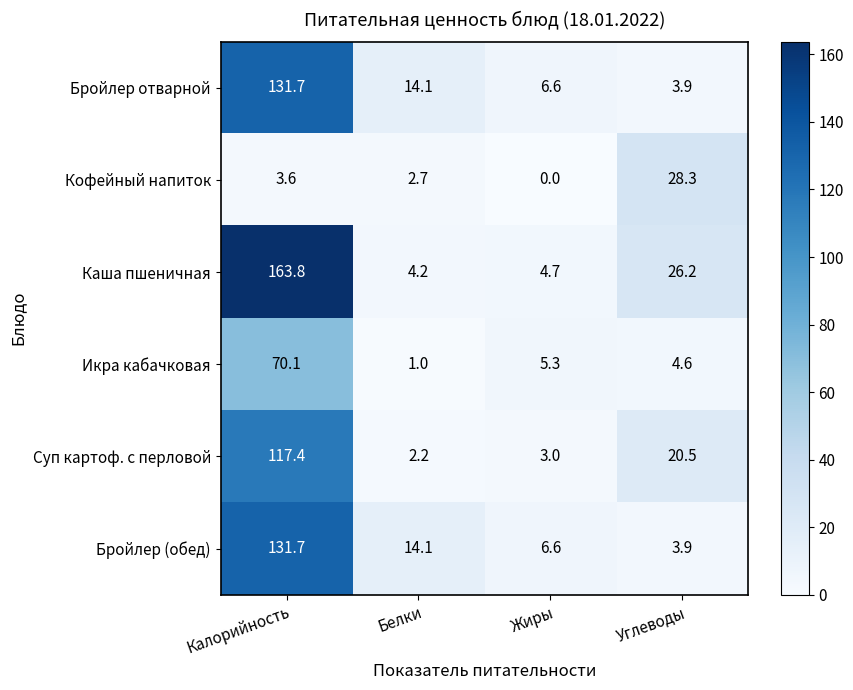

At which label does Суп картоф. с перловой first exceed 20?

Калорийность